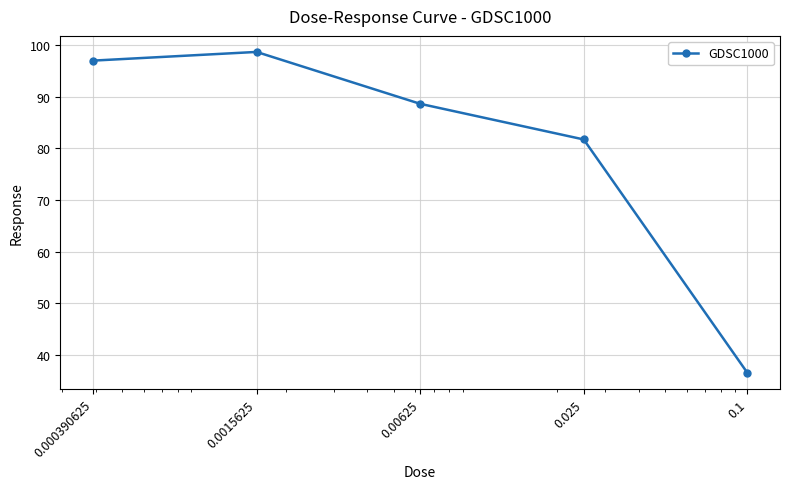

How many lines are shown in the chart?

1